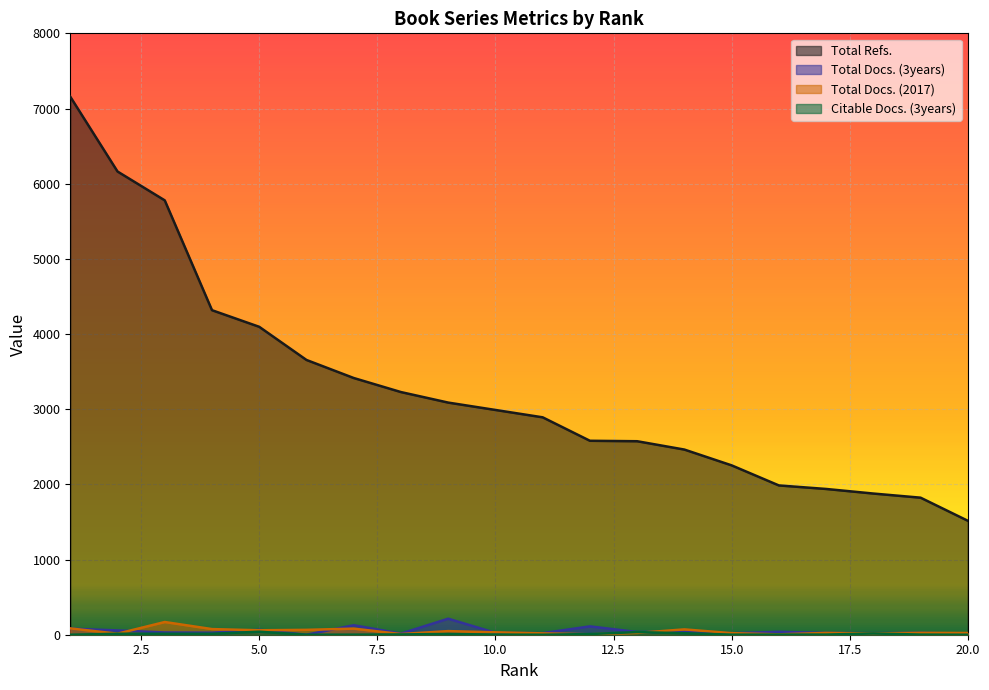

What is the difference between the second highest and minimum values in the Total Docs. (3years) series?

126